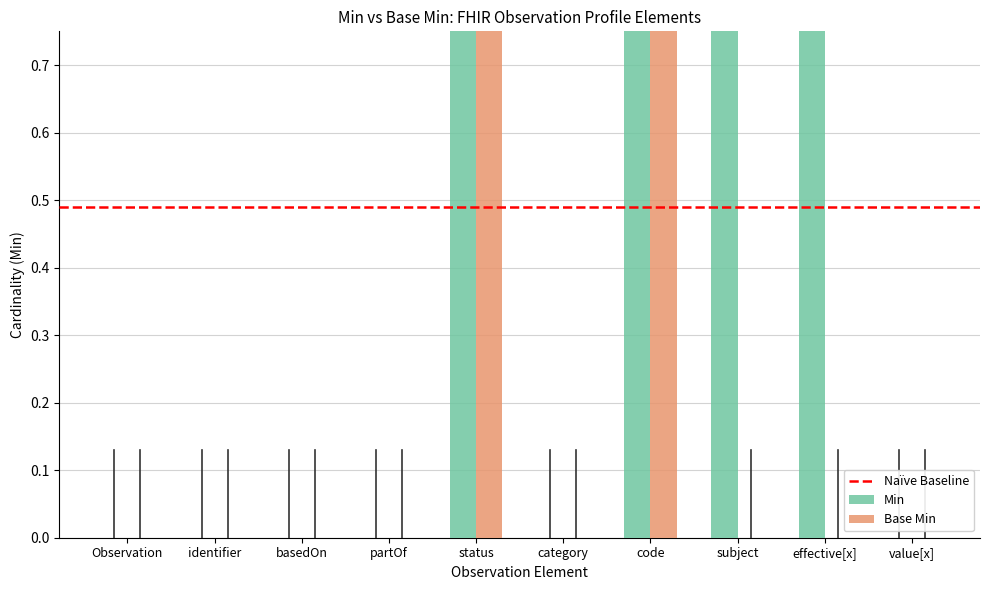

Which category has the highest value across all series?

status